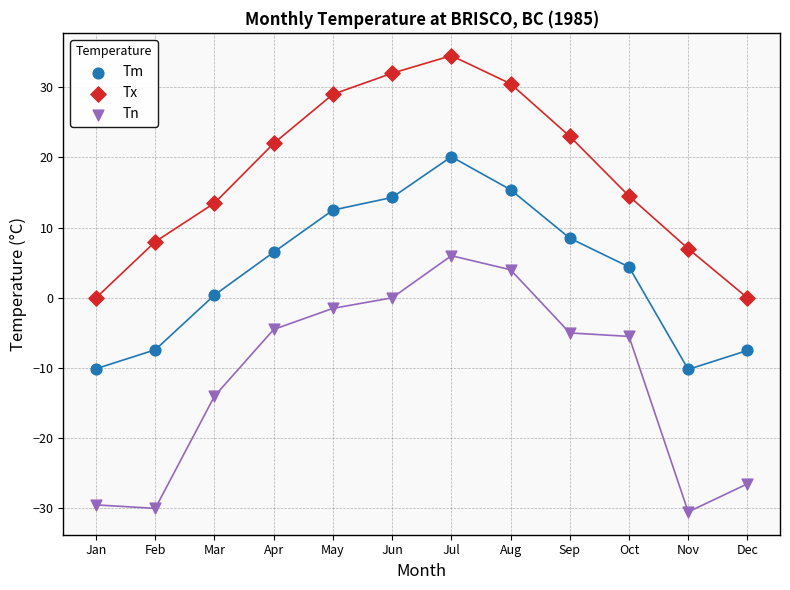

Across all data points, what is the range of X values (max minus min)?

11.0